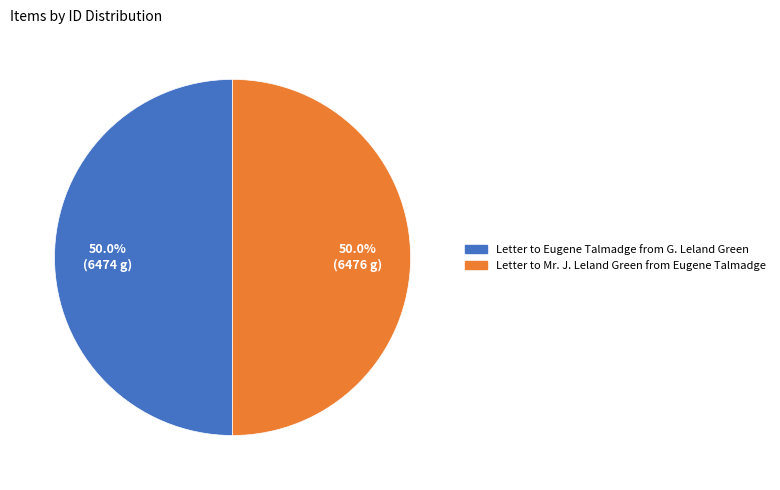

Approximately how many times larger is the value at Letter to Mr. J. Leland Green from Eugene Talmadge compared to Letter to Eugene Talmadge from G. Leland Green?

1.0